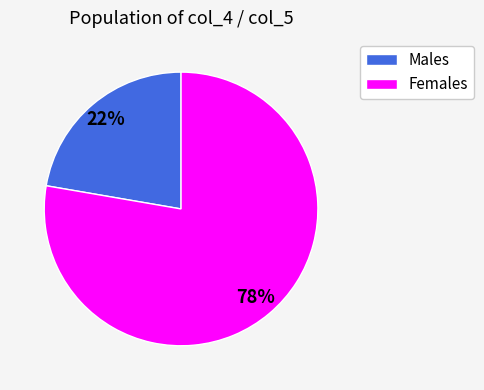

Is it true that Males is 22% of the pie?

True